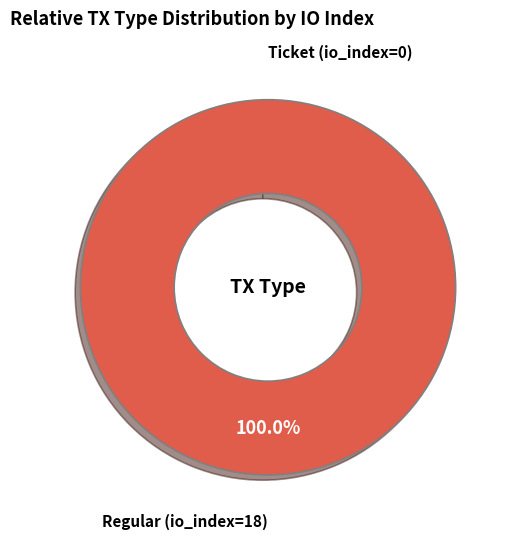

To the nearest percent, what portion does Regular (io_index=18) represent?

100%